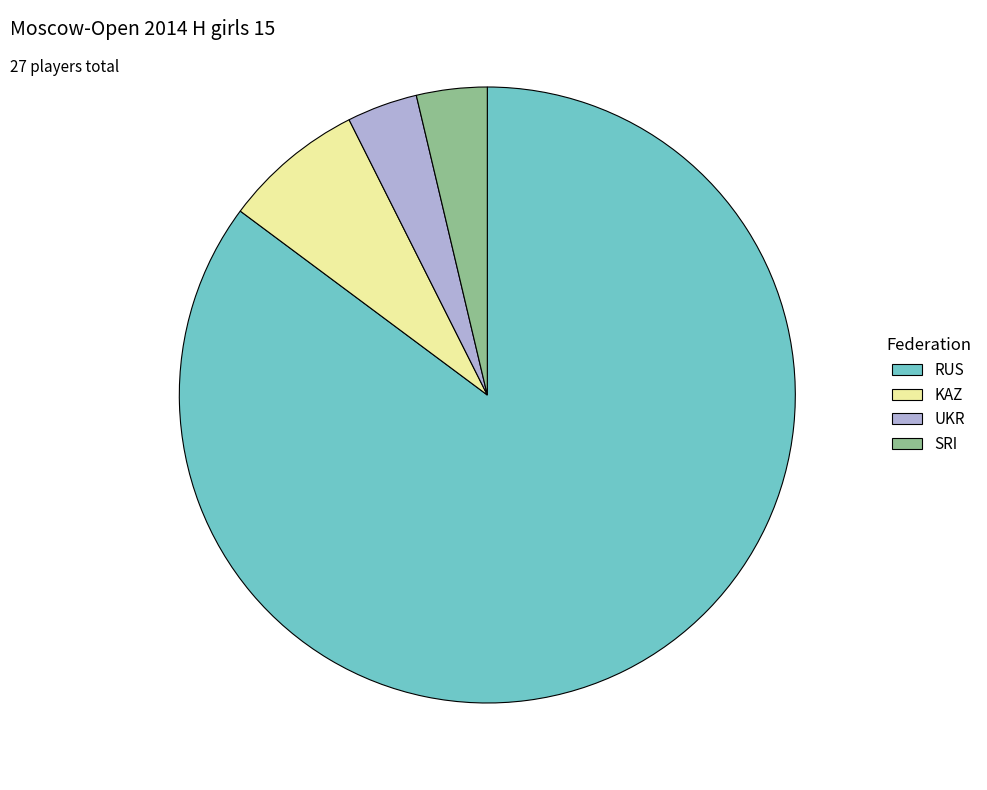

Combined, do KAZ and RUS account for over 50%?

Yes